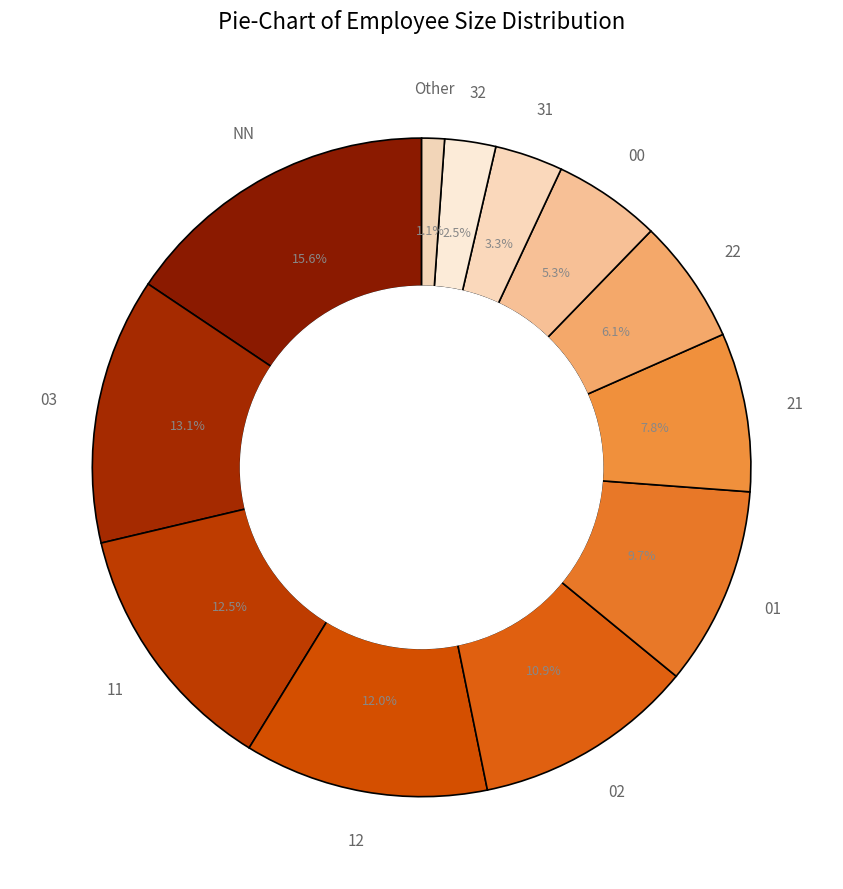

How many slices are in this pie chart?

12